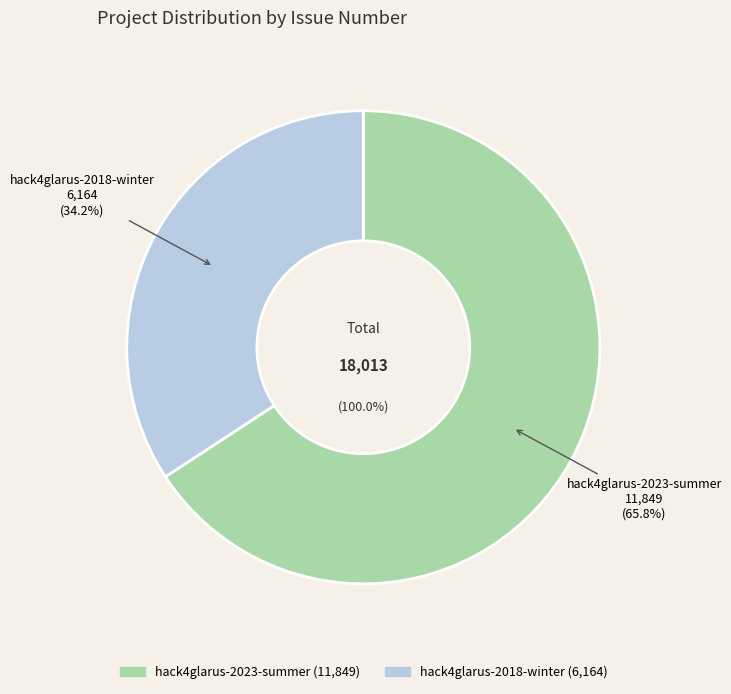

How many segments does this pie chart have?

2